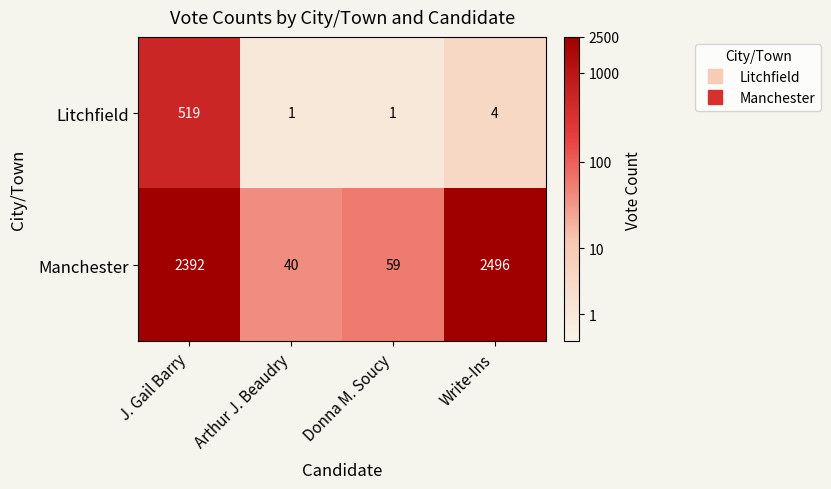

The value of Litchfield at Write-Ins is 4. True or false?

True